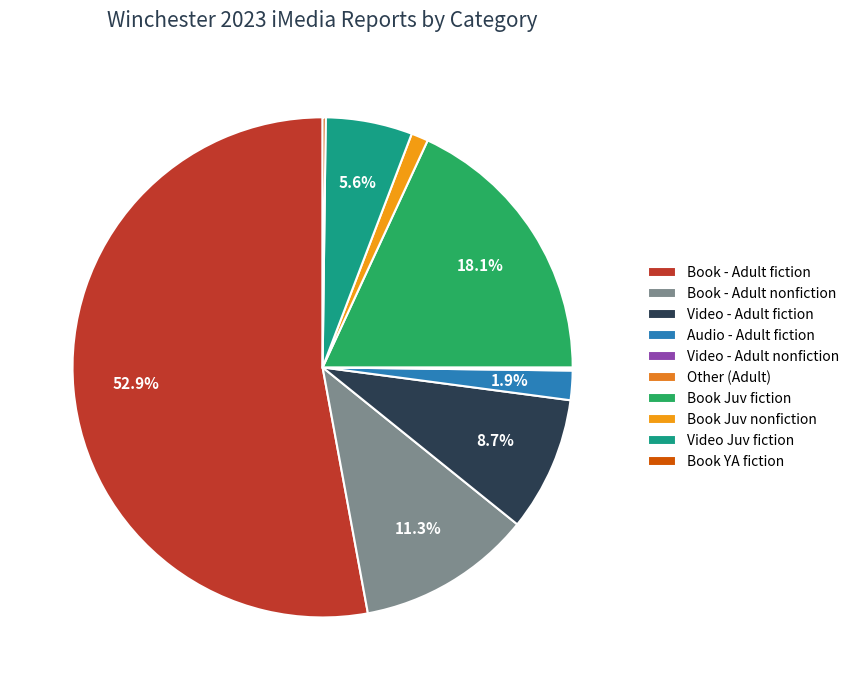

What is the largest slice in the pie chart?

Book - Adult fiction